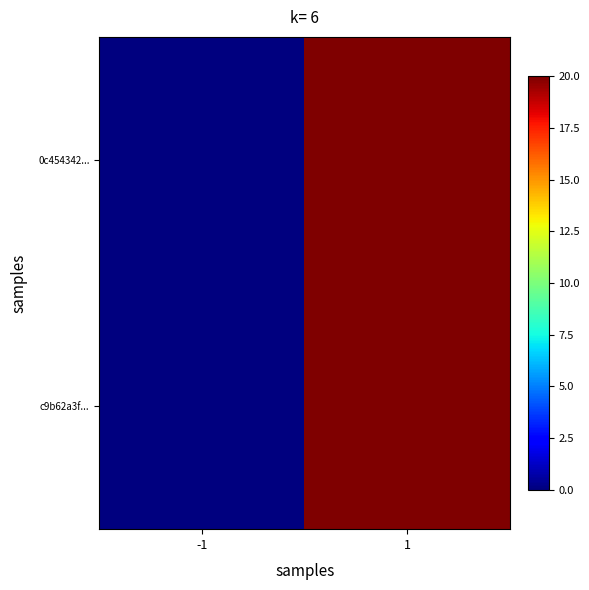

At -1, list the series in order from largest to smallest.

0c454342..., c9b62a3f...